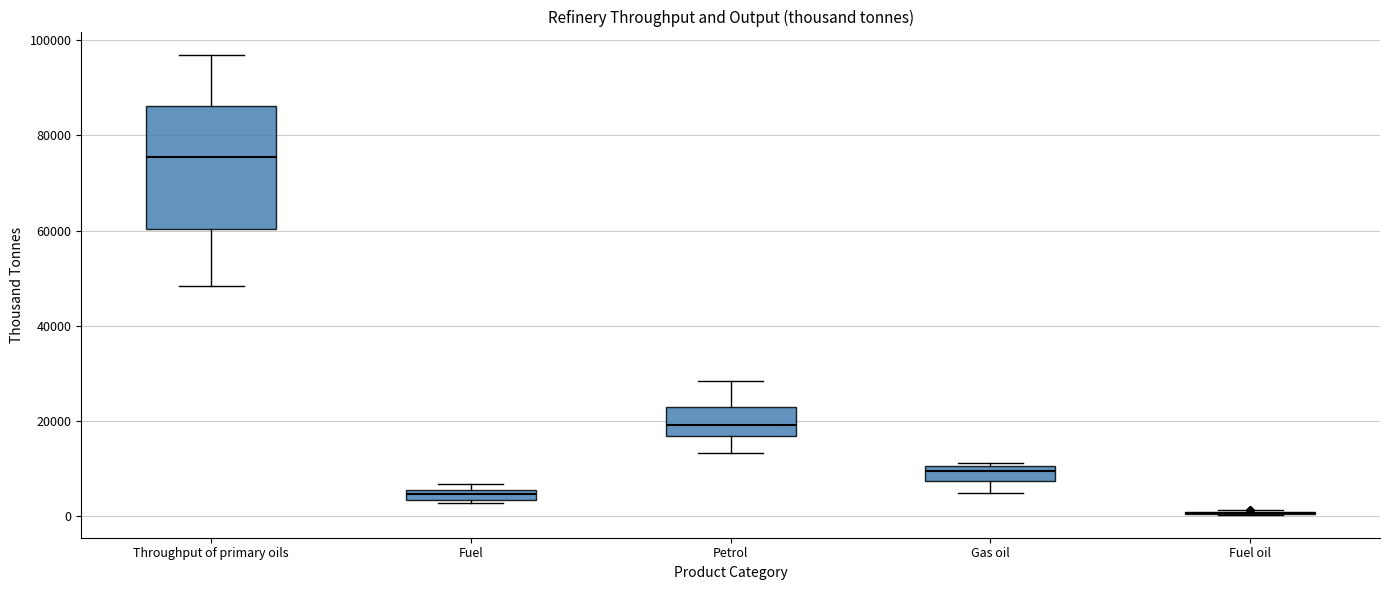

Where does the upper whisker of the box for Throughput of primary oils end on the y-axis? The values are not printed on the chart, so give them approximately, as read against the axis.

98000